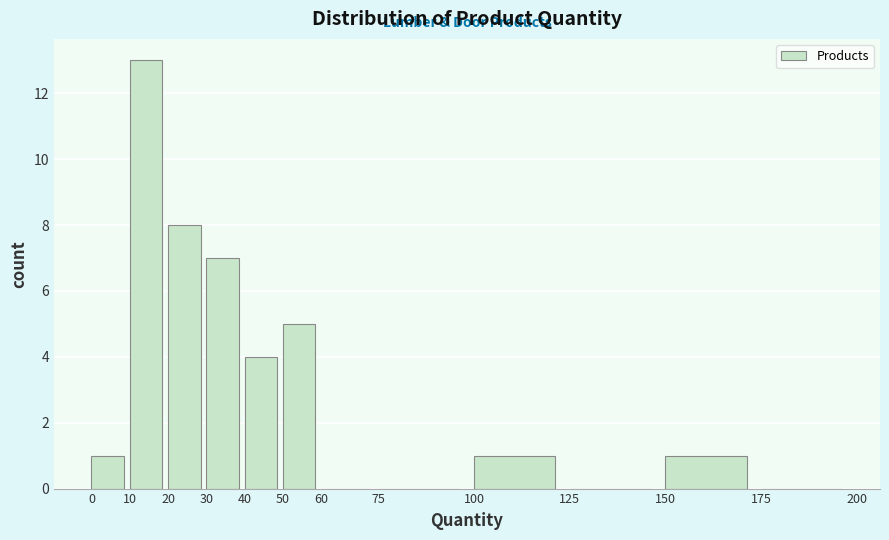

Reading left to right, transcribe this chart: for each bar, give the range it covers on the x-axis and its height. The values are not printed on the chart, so give them approximately, as read against the axis.

0 to 10: 1
10 to 20: 13
20 to 30: 8
30 to 40: 7
40 to 50: 4
50 to 60: 5
60 to 75: 0
75 to 100: 0
100 to 125: 1
125 to 150: 0
150 to 175: 1
175 to 200: 0